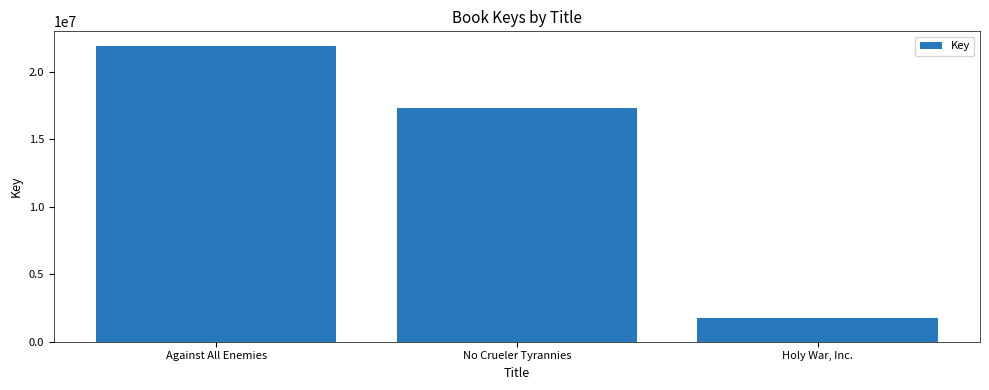

Reading right to left, transcribe all the data shown in this chart.

1782910	17306221	21902127